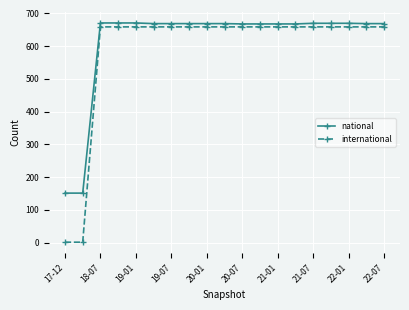

What is the difference between the maximum and second lowest values in the national series?

520